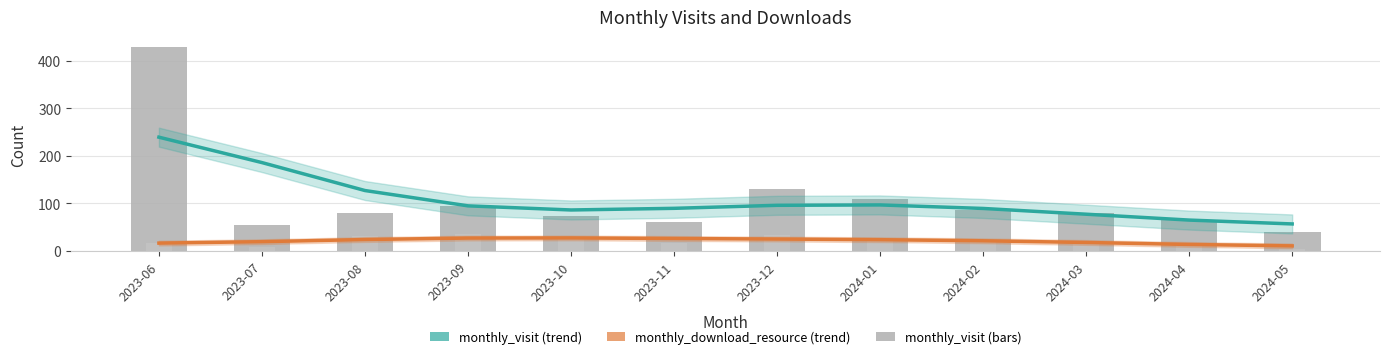

Reading right to left, extract all data points from this chart.

monthly_visit: 2024-05=40	2024-04=66	2024-03=80	2024-02=87	2024-01=109	2023-12=130	2023-11=62	2023-10=74	2023-09=95	2023-08=79	2023-07=55	2023-06=429
monthly_download_resource: 2024-05=5	2024-04=12	2024-03=22	2024-02=24	2024-01=20	2023-12=34	2023-11=17	2023-10=29	2023-09=36	2023-08=31	2023-07=8	2023-06=16